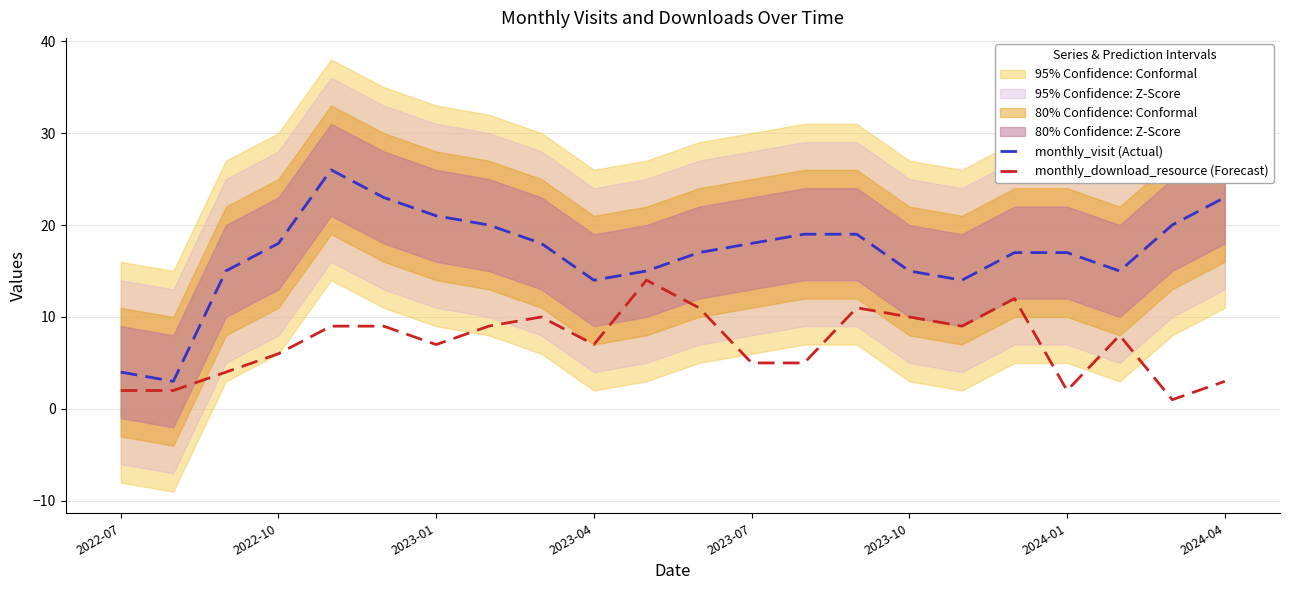

The value of monthly_download_resource (Forecast) at 2023-04 is 4. True or false?

False